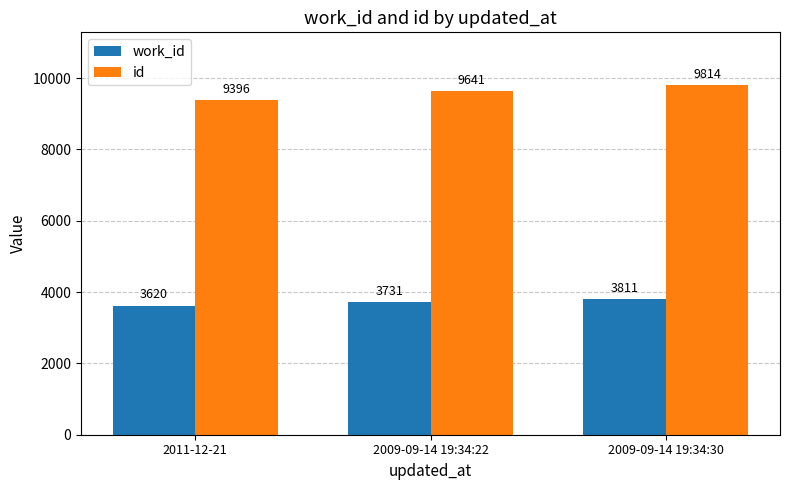

At which category is the sum across all series the highest?

2009-09-14 19:34:30